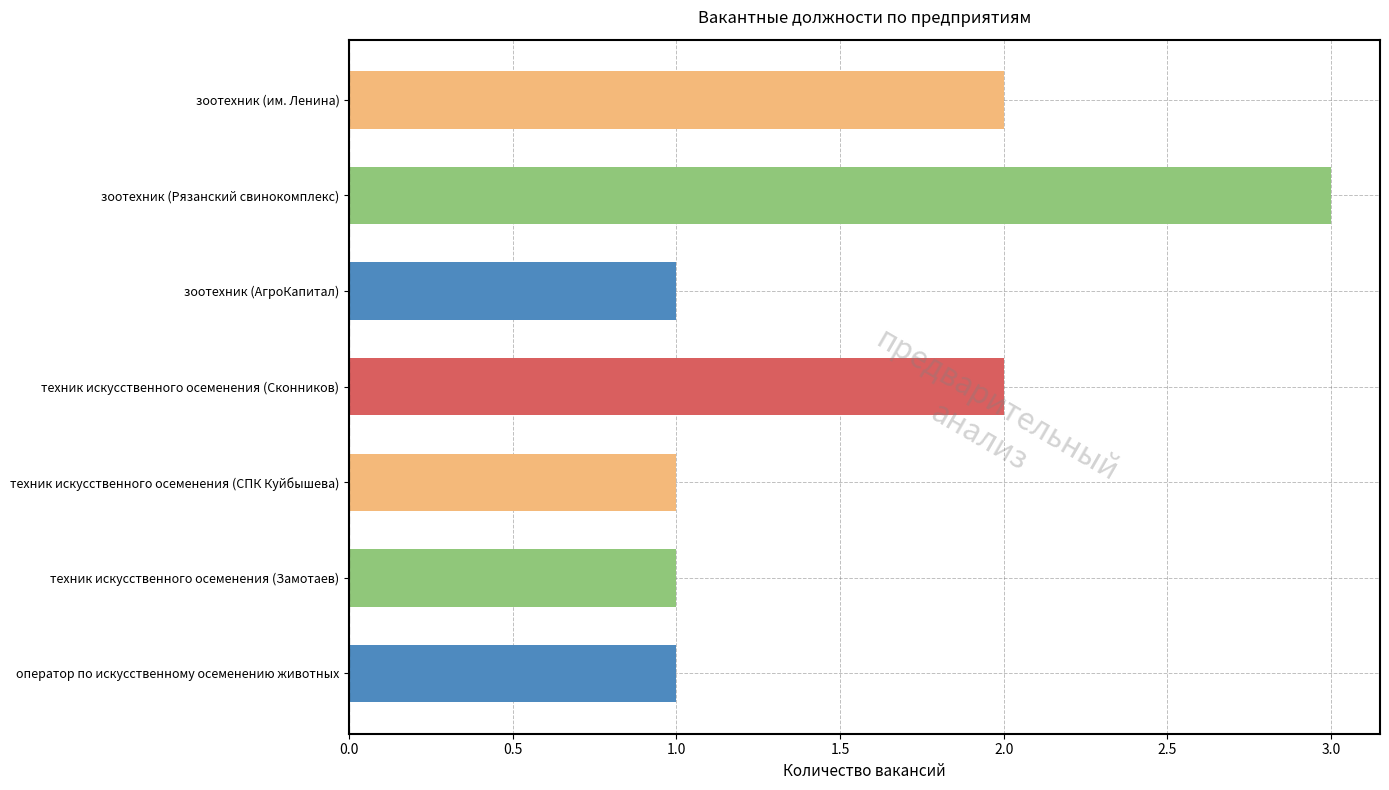

Which has a higher value, зоотехник (Рязанский свинокомплекс) or оператор по искусственному осеменению животных?

зоотехник (Рязанский свинокомплекс)